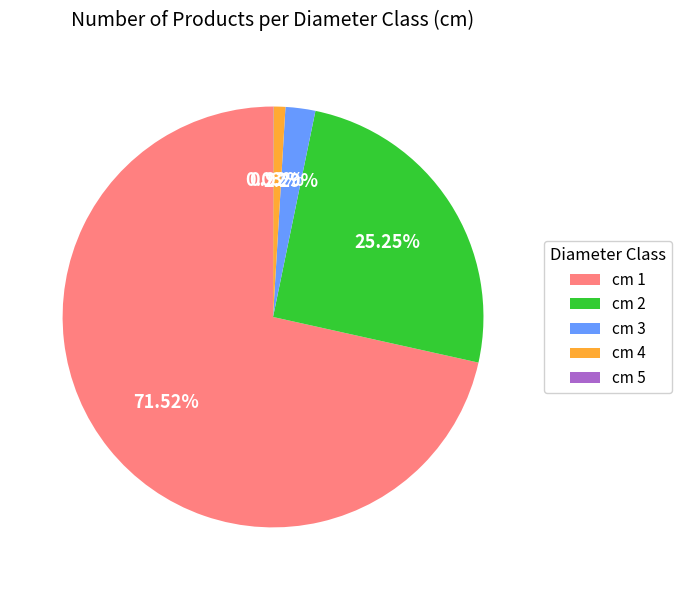

Is there a majority slice in this chart?

Yes